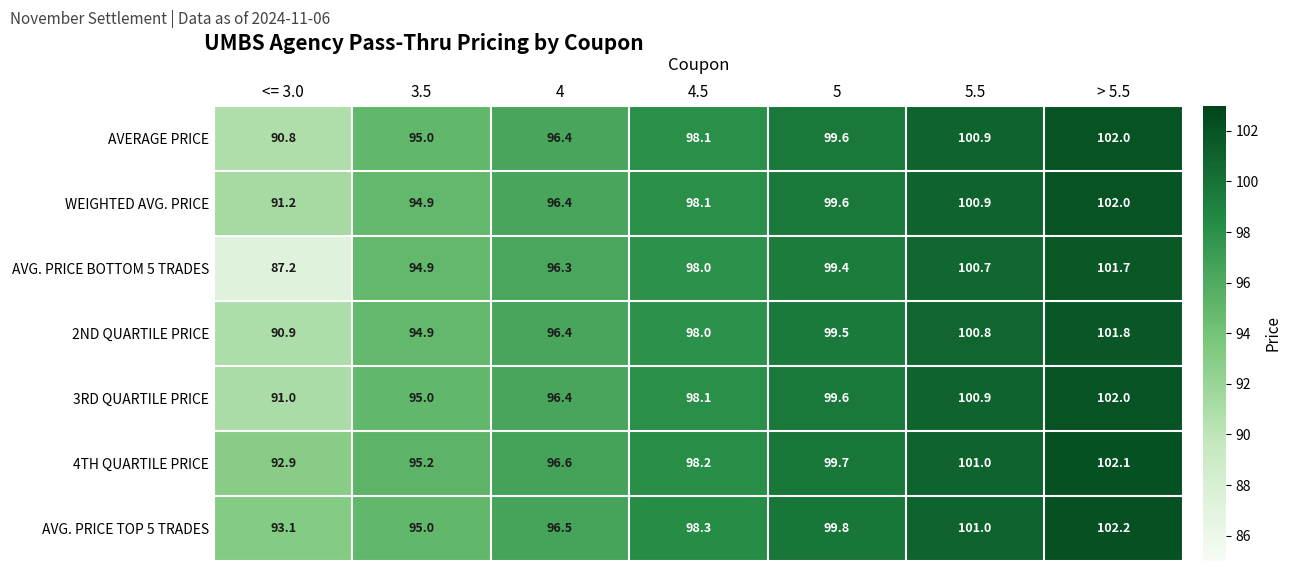

True or false: WEIGHTED AVG. PRICE has a value of 96.4 at 4.

True